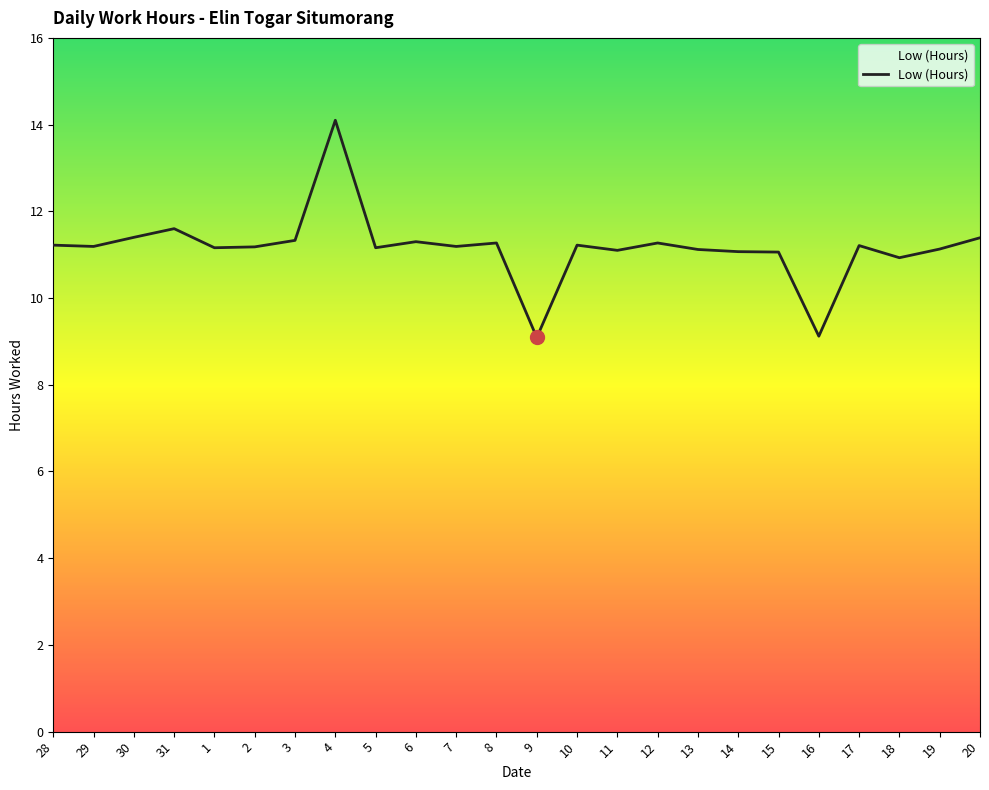

What is the sum of the values at 30 and 17?

22.6